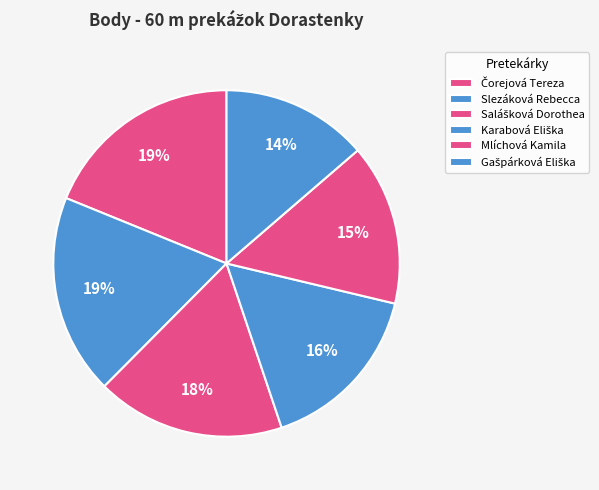

What percentage do Gašpárková Eliška and Slezáková Rebecca together represent?

32.4%